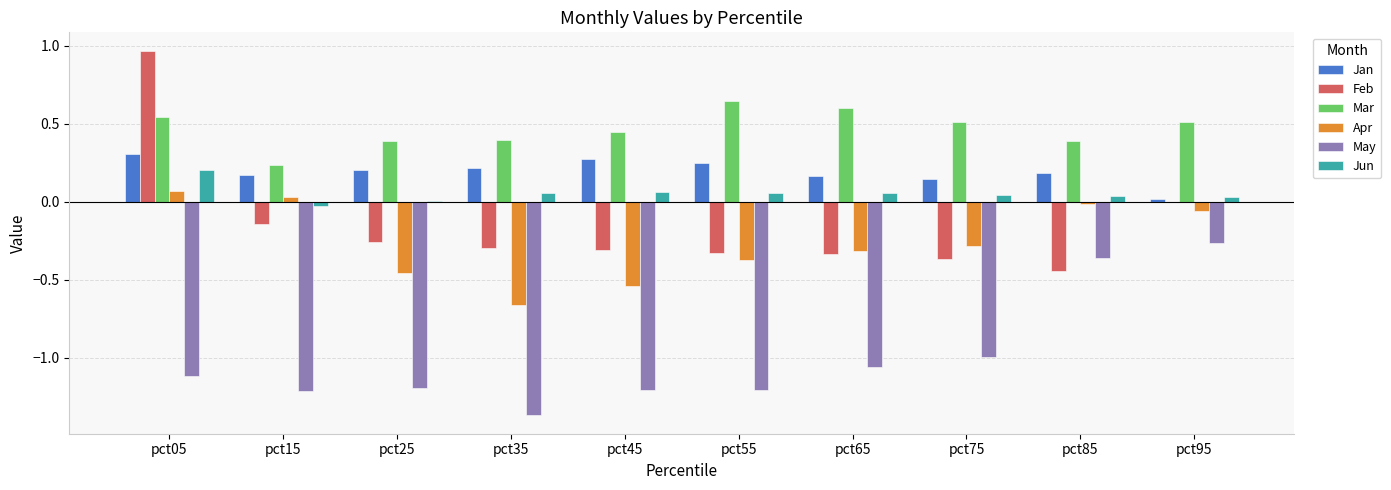

How many distinct data groups are displayed?

6